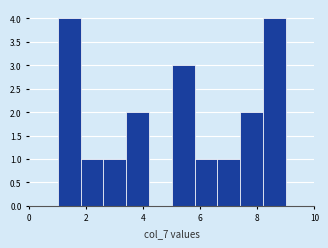

How tall is the bar that spans 5.0 to 5.8 on the x-axis? The values are not printed on the chart, so give them approximately, as read against the axis.

3